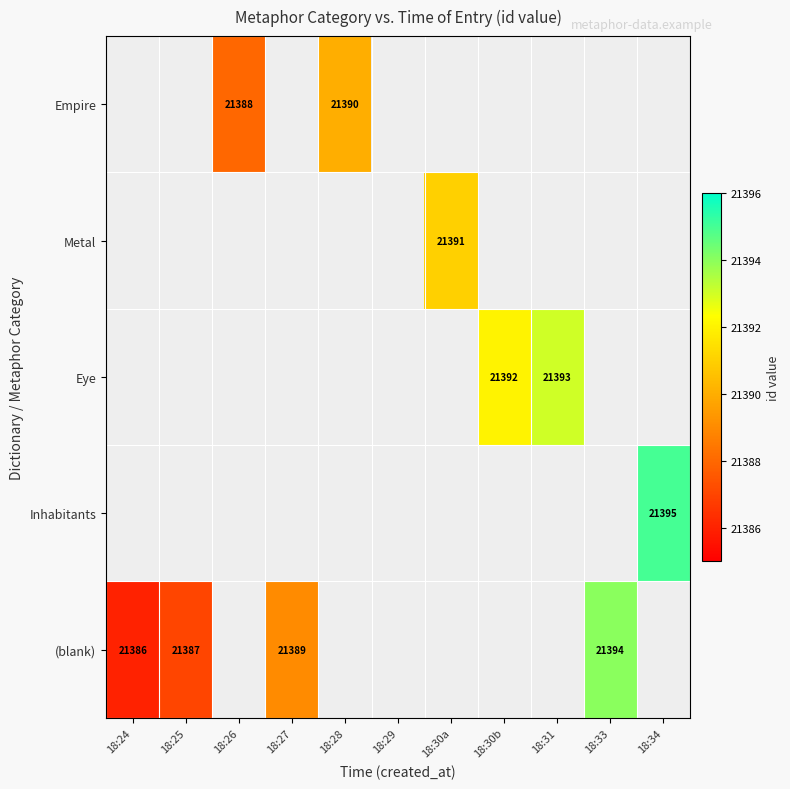

Between 18:24 and 18:25, which series saw the biggest shift?

(blank)